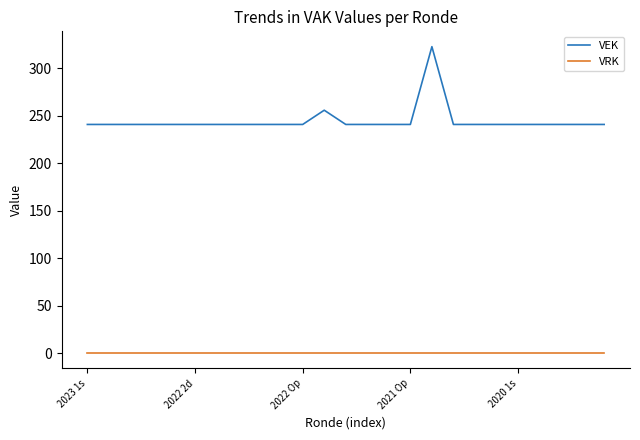

Reading right to left, what are all the values shown in this chart?

VEK: 241	241	241	241	241	241	241	241	323	241	241	241	241	256	241	241	241	241	241	241	241	241	241	241	241
VRK: 0	0	0	0	0	0	0	0	0	0	0	0	0	0	0	0	0	0	0	0	0	0	0	0	0